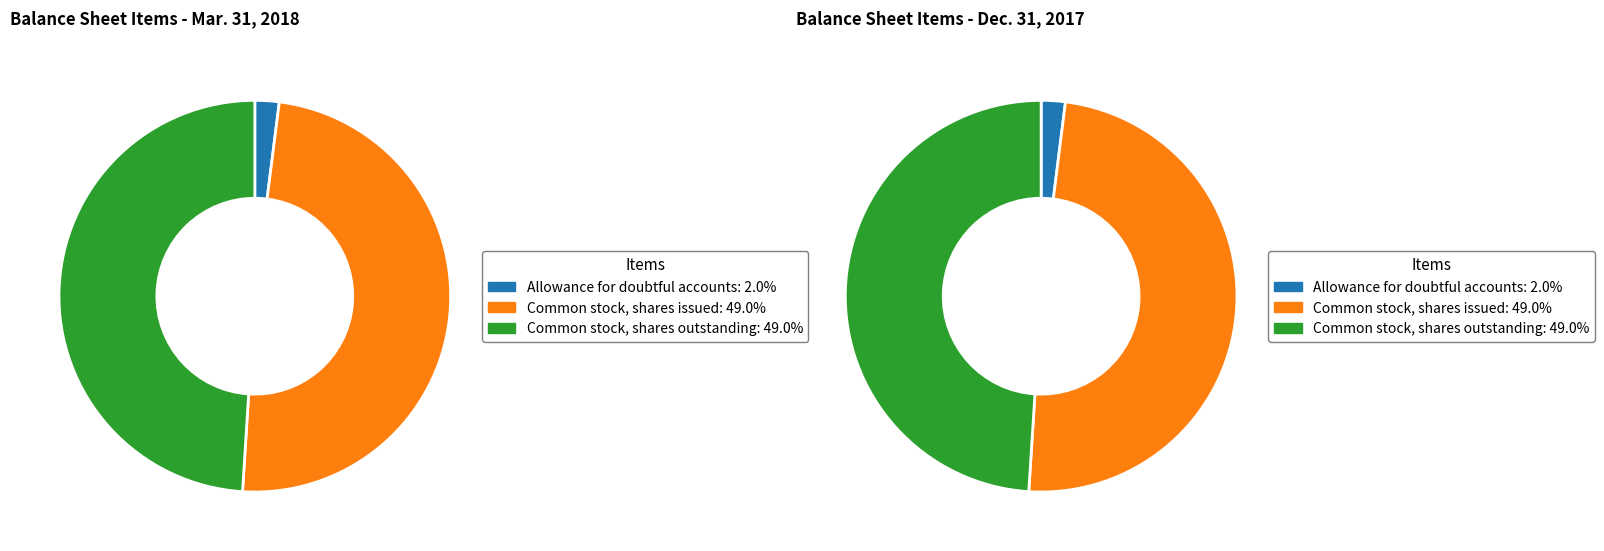

Is the sum of Allowance for doubtful accounts and Common stock, shares issued greater than half?

Yes